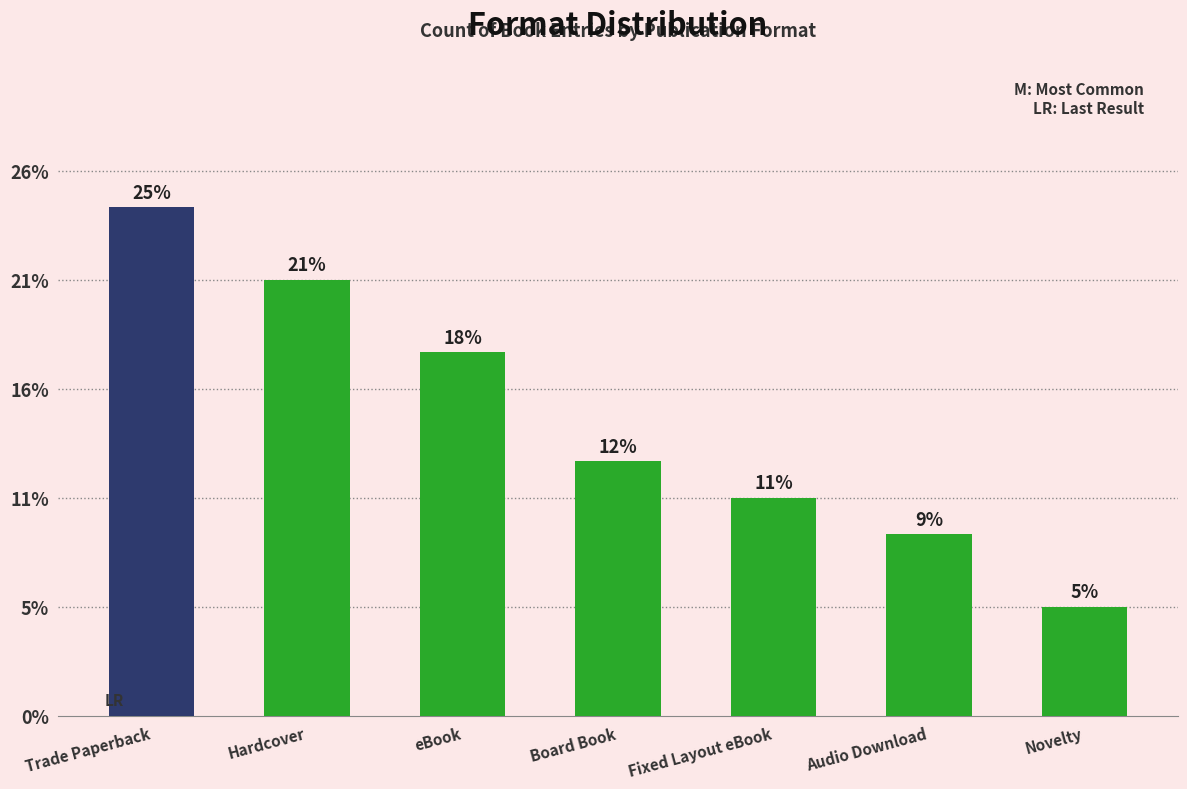

Approximately how many times larger is the value at Audio Download compared to Novelty?

1.7